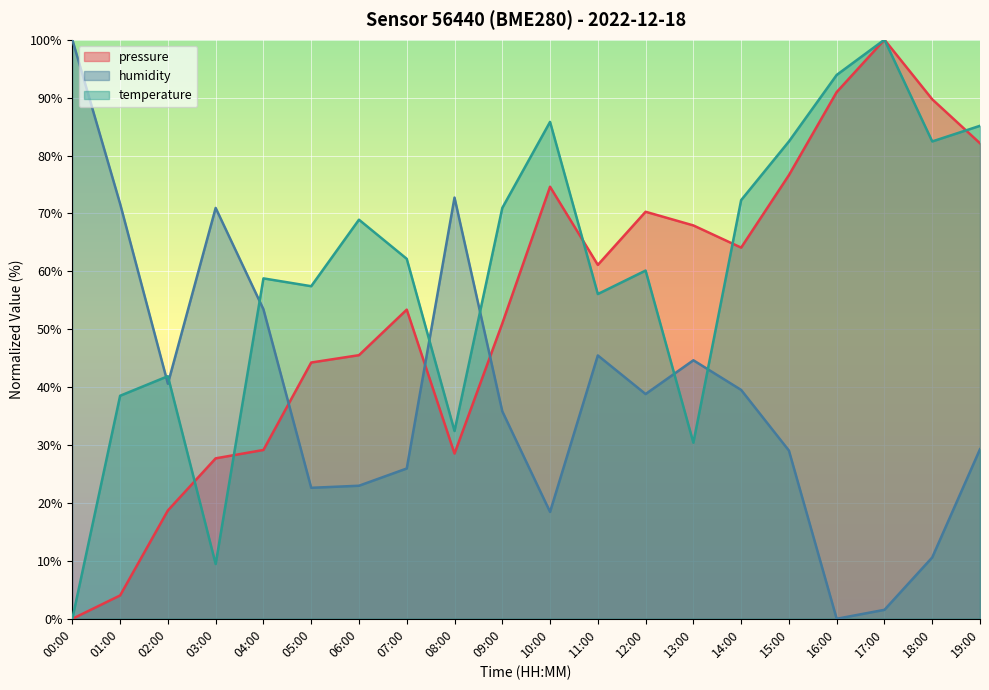

At how many categories does at least one series exceed 24?

20